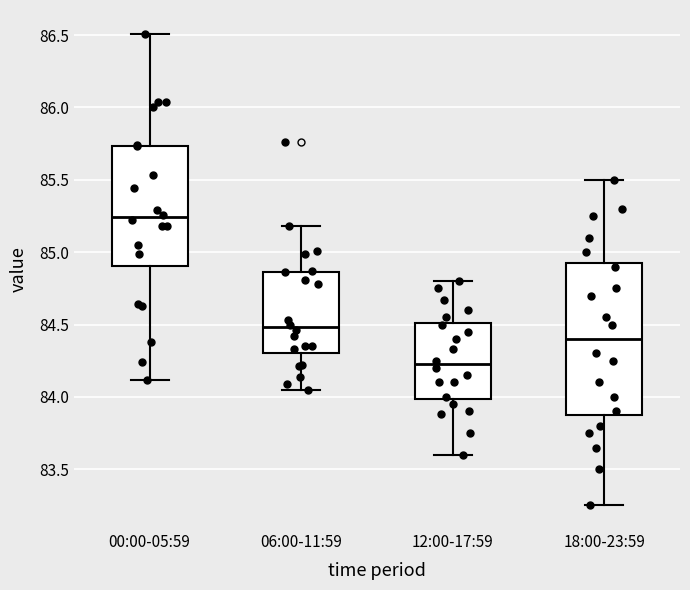

Where does the upper whisker of the box for 06:00-11:59 end on the y-axis? The values are not printed on the chart, so give them approximately, as read against the axis.

85.20